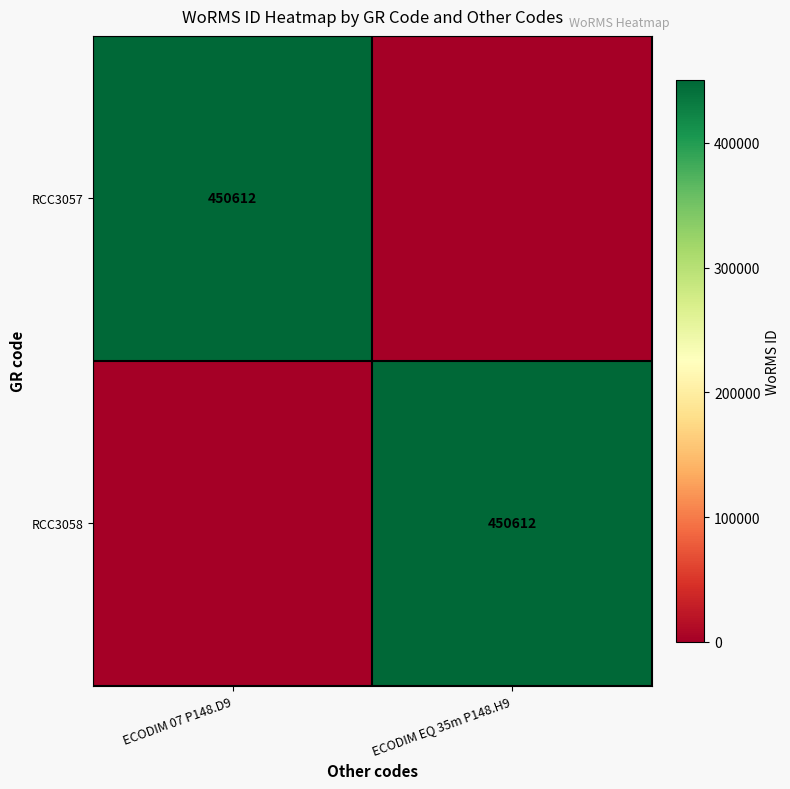

The value of RCC3058 at ECODIM EQ 35m P148.H9 is 450612. True or false?

True